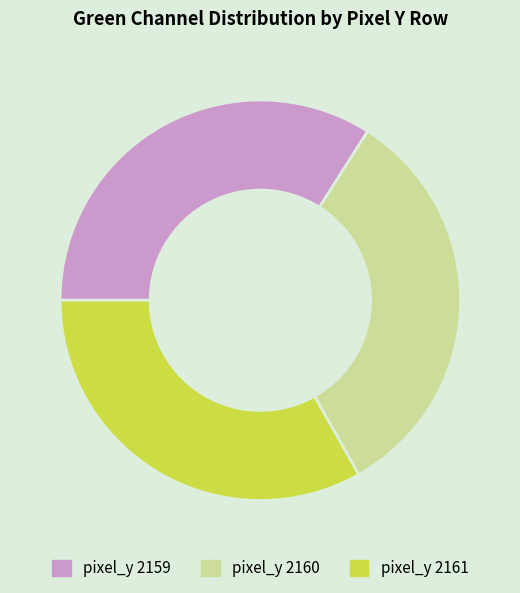

Is there a majority slice in this chart?

No